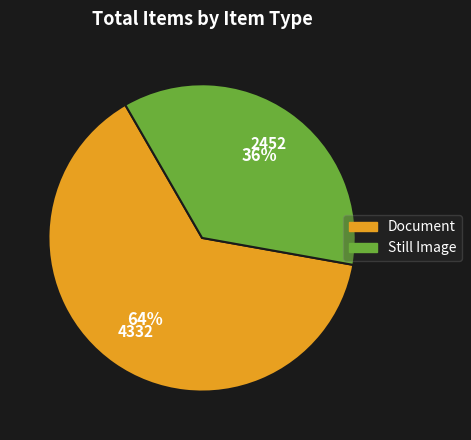

To the nearest percent, what is the difference between the Document and Still Image slice percentages?

28%